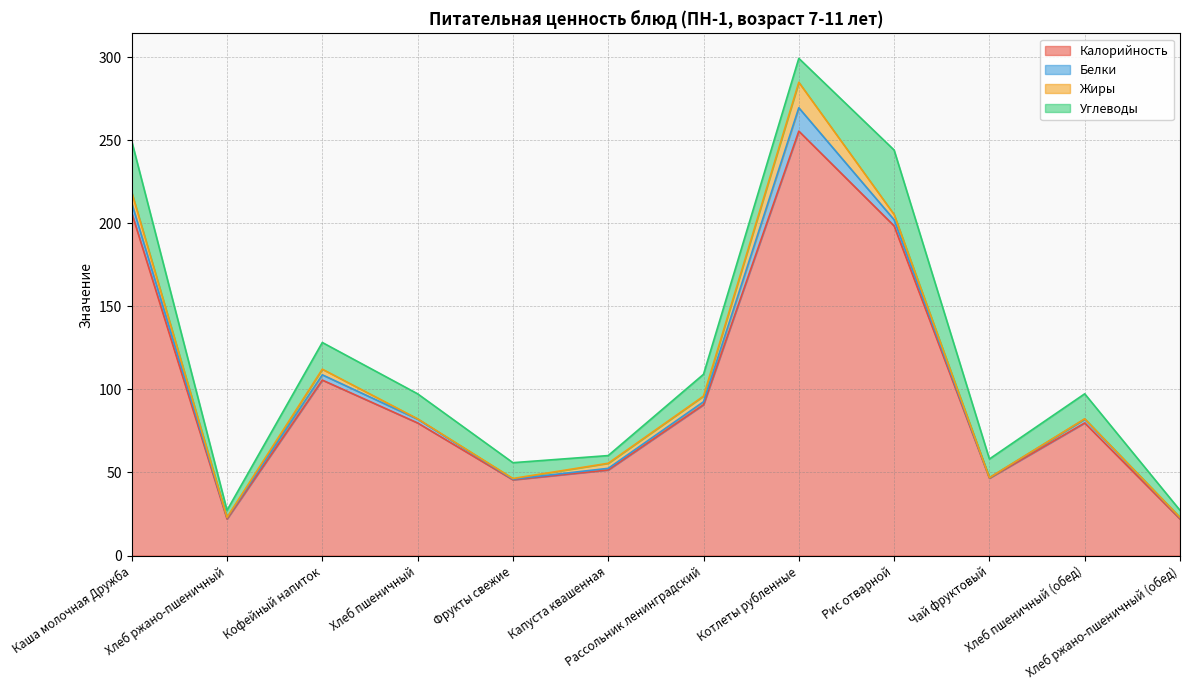

At which category does the chart reach its minimum across all series?

Чай фруктовый